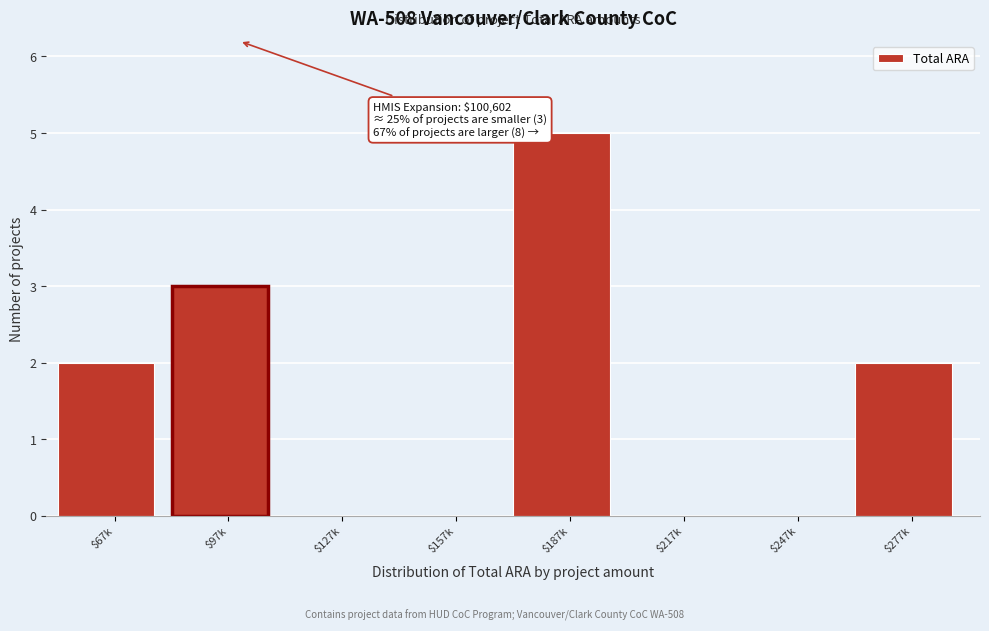

The value at $97k is 3. True or false?

True